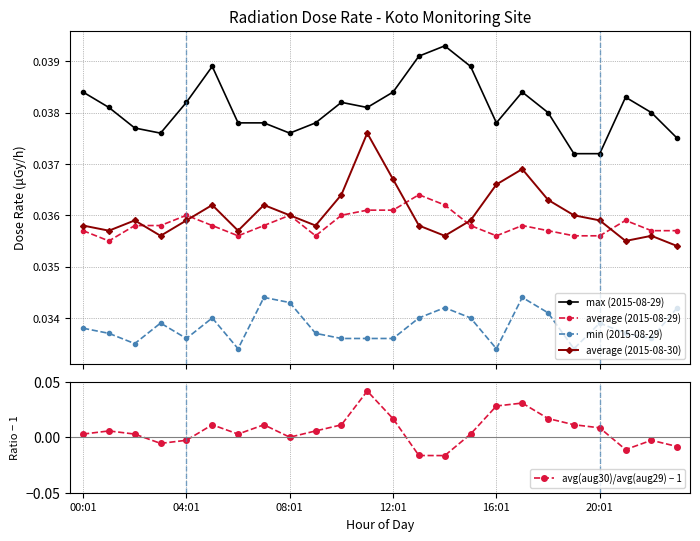

At how many categories does at least one series exceed 0?

24